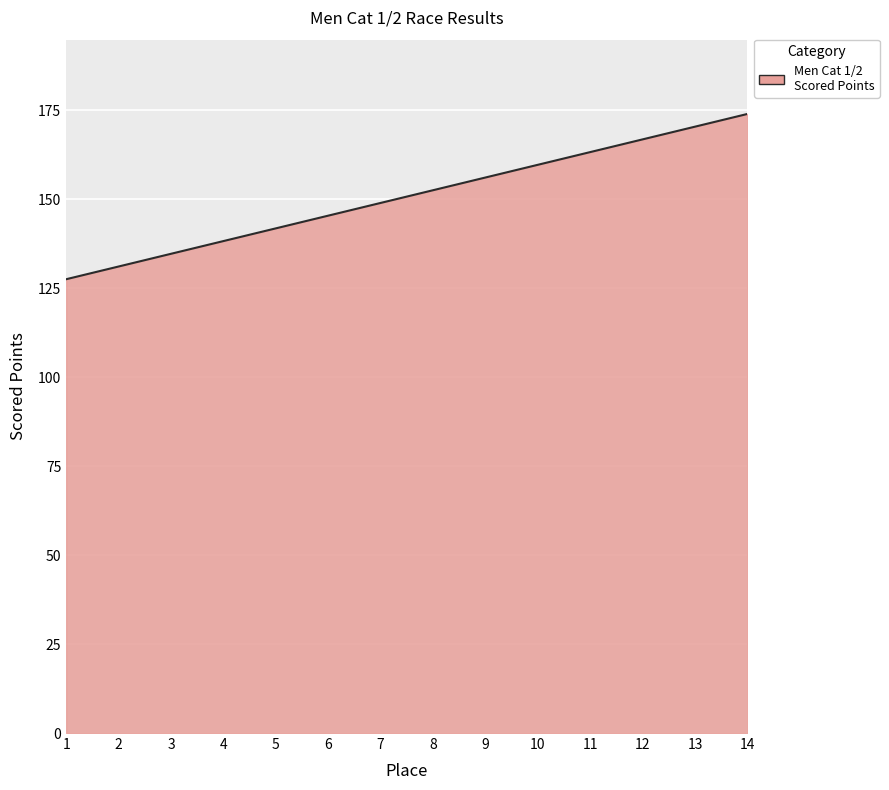

Which category has the lowest value across all series?

1